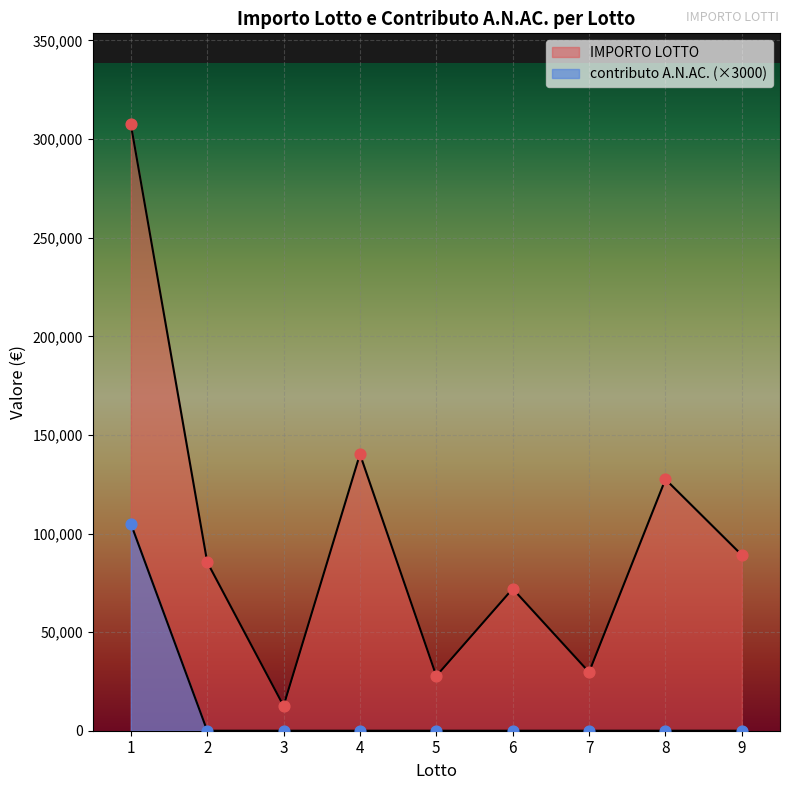

Is the value of IMPORTO LOTTO at 2 greater than the value of contributo A.N.AC. at 4?

Yes